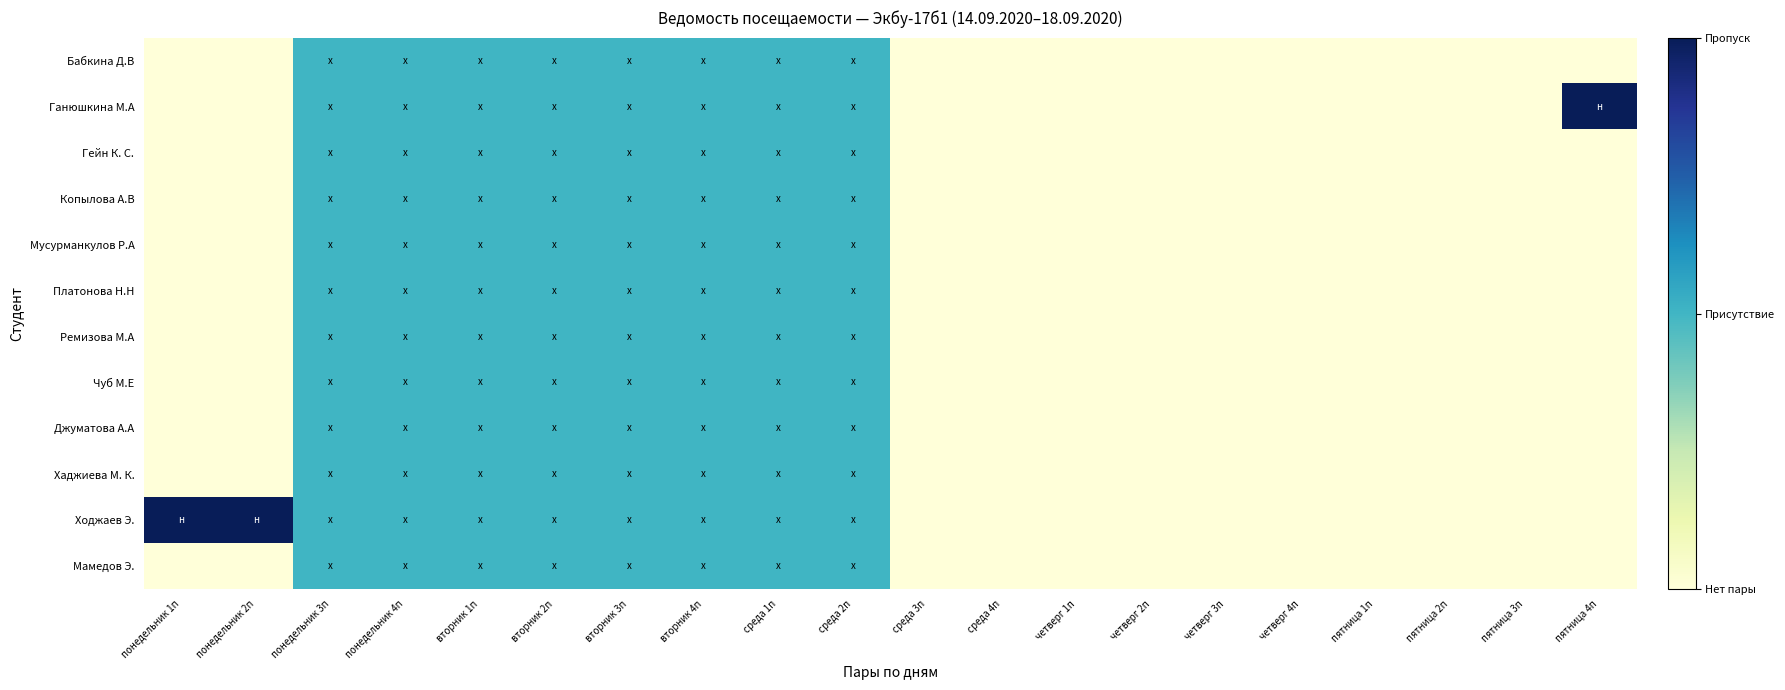

Which series has the largest total across all categories?

Ходжаев Э.